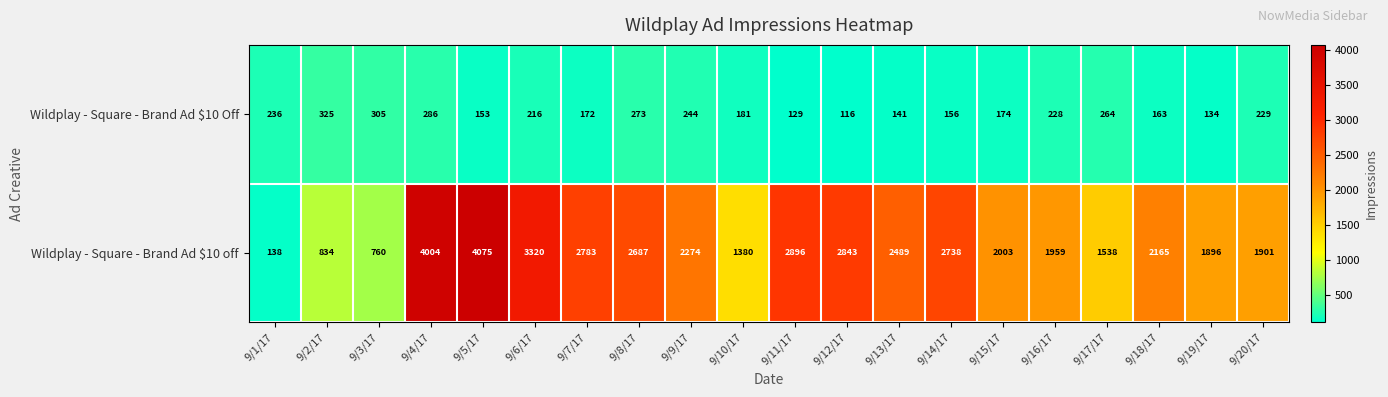

Which series has the largest range (max minus min)?

Wildplay - Square - Brand Ad $10 off